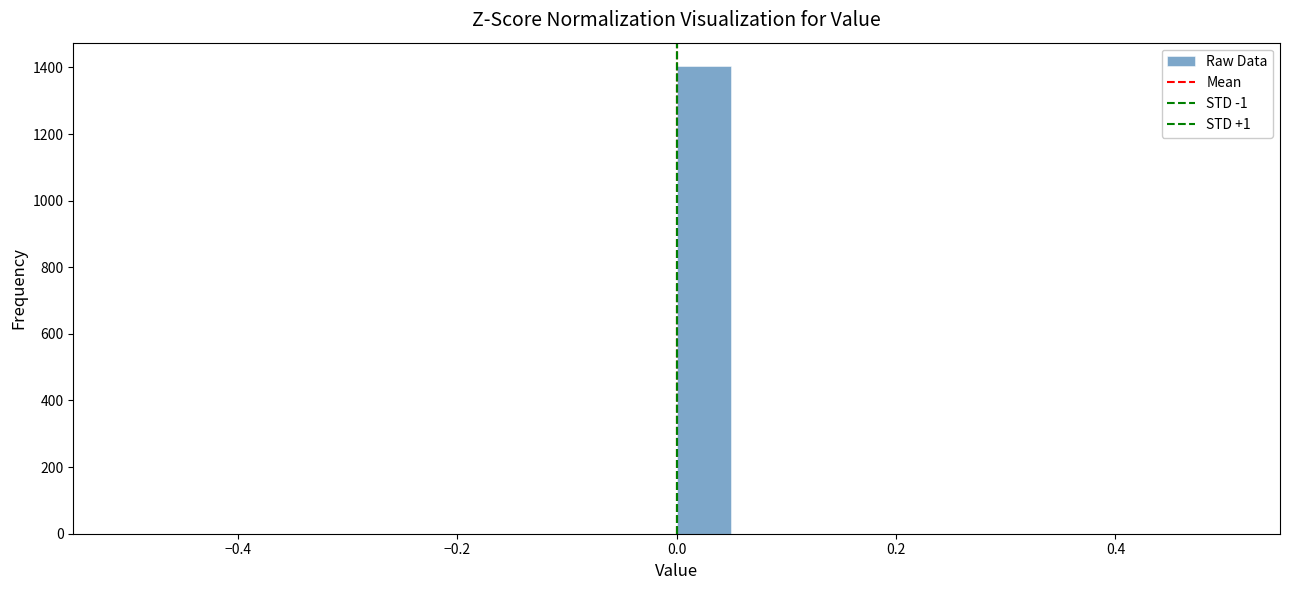

Around what value on the x-axis is the tallest bar? Give the approximate position of its centre, as read against the axis.

0.02